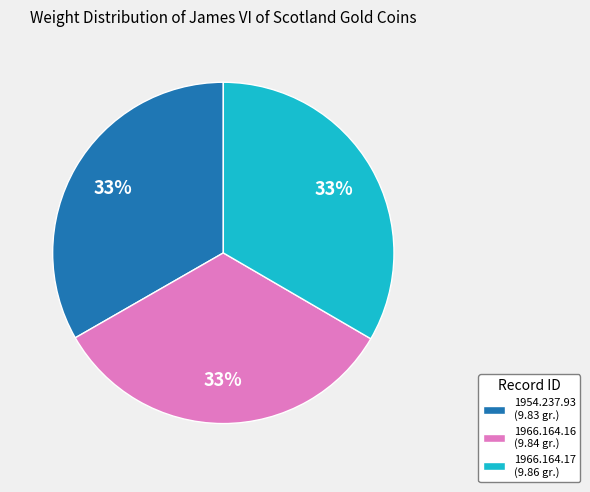

True or false: 1966.164.16 (9.84 gr.) accounts for 39% of the total.

False